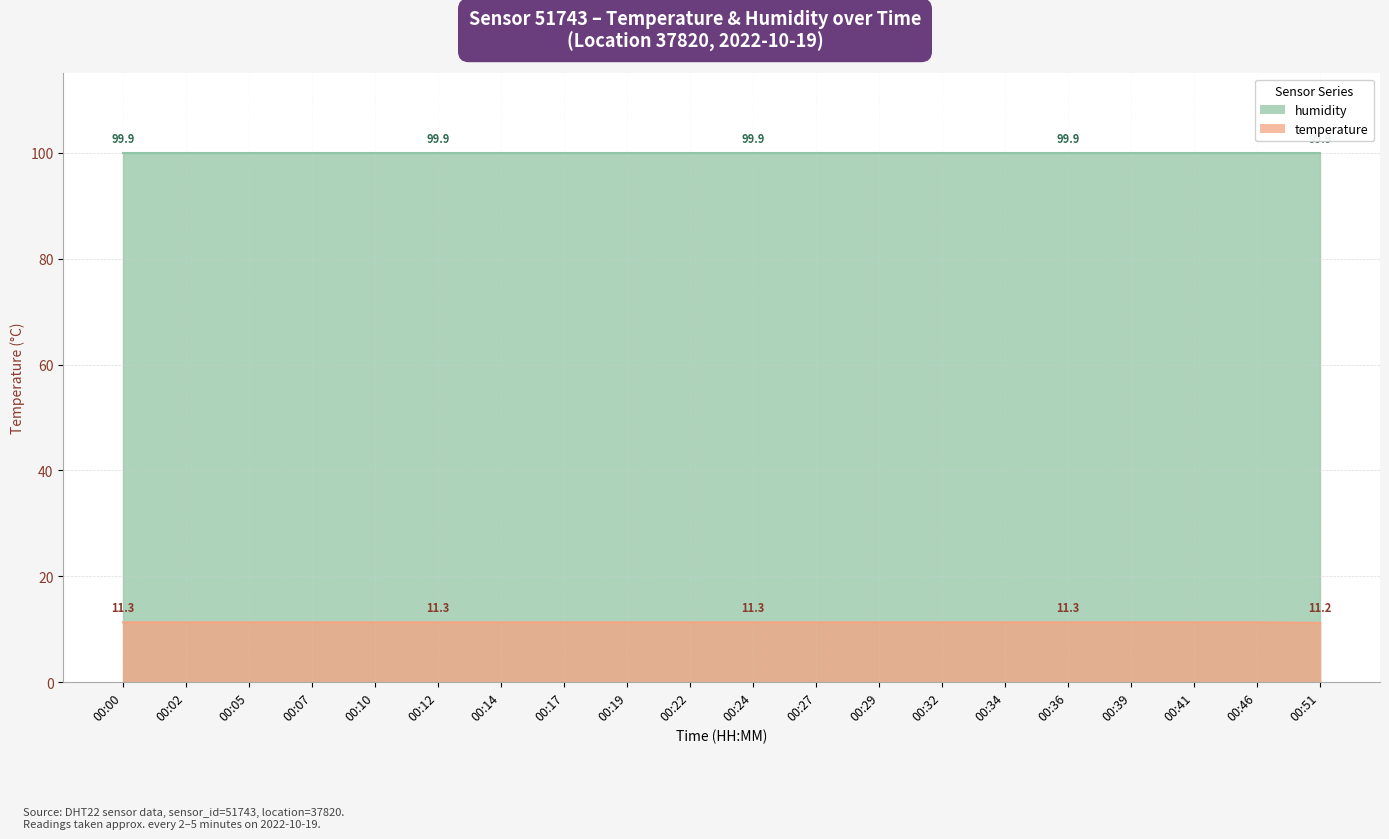

Rank the categories by value from lowest to highest.

00:51, 00:00, 00:02, 00:05, 00:07, 00:10, 00:12, 00:14, 00:17, 00:19, 00:22, 00:24, 00:27, 00:29, 00:32, 00:34, 00:36, 00:39, 00:41, 00:46